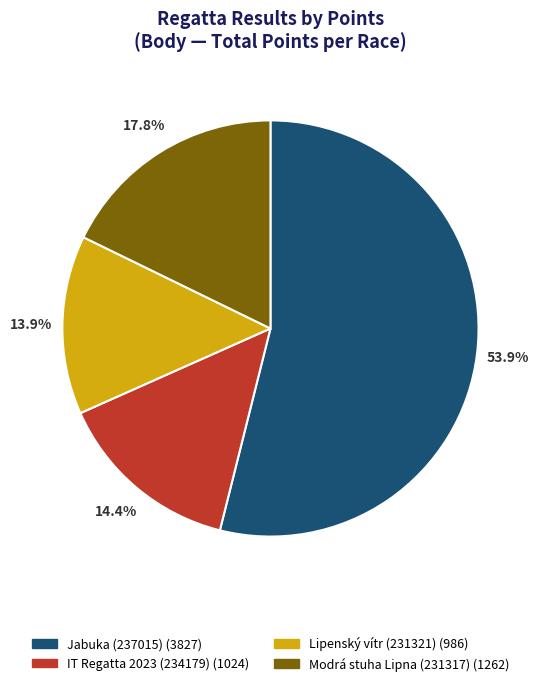

What is the ratio of the value at IT Regatta 2023 (234179) to the value at Lipenský vítr (231321)?

1.0